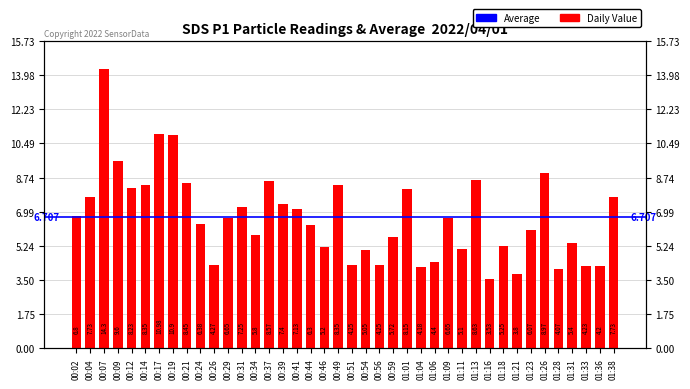

Reading left to right, transcribe all the data shown in this chart.

00:02=6.8	00:04=7.7	00:07=14.3	00:09=9.6	00:12=8.2	00:14=8.3	00:17=11.0	00:19=10.9	00:21=8.4	00:24=6.4	00:26=4.3	00:29=6.7	00:31=7.2	00:34=5.8	00:37=8.6	00:39=7.4	00:41=7.1	00:44=6.3	00:46=5.2	00:49=8.3	00:51=4.2	00:54=5.0	00:56=4.2	00:59=5.7	01:01=8.2	01:04=4.2	01:06=4.4	01:09=6.7	01:11=5.1	01:13=8.6	01:16=3.5	01:18=5.2	01:21=3.8	01:23=6.1	01:26=9.0	01:28=4.1	01:31=5.4	01:33=4.2	01:36=4.2	01:38=7.7